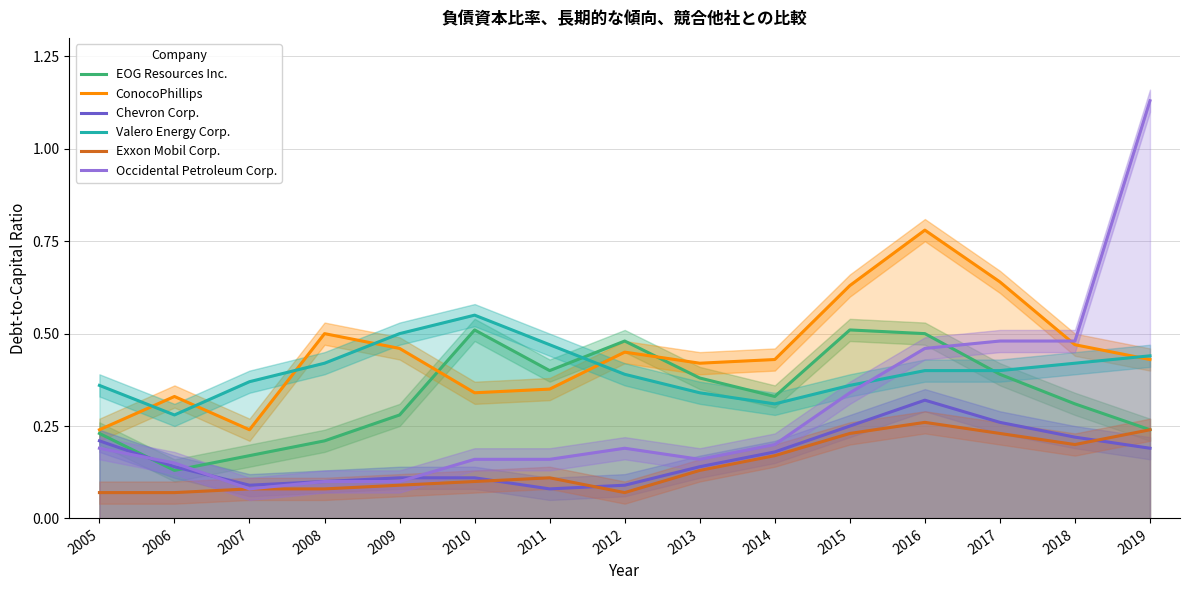

What is the minimum value for Exxon Mobil Corp.?

0.1